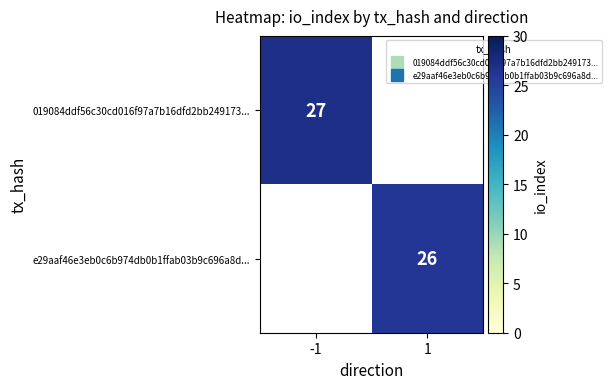

At how many categories does at least one series exceed 26?

1